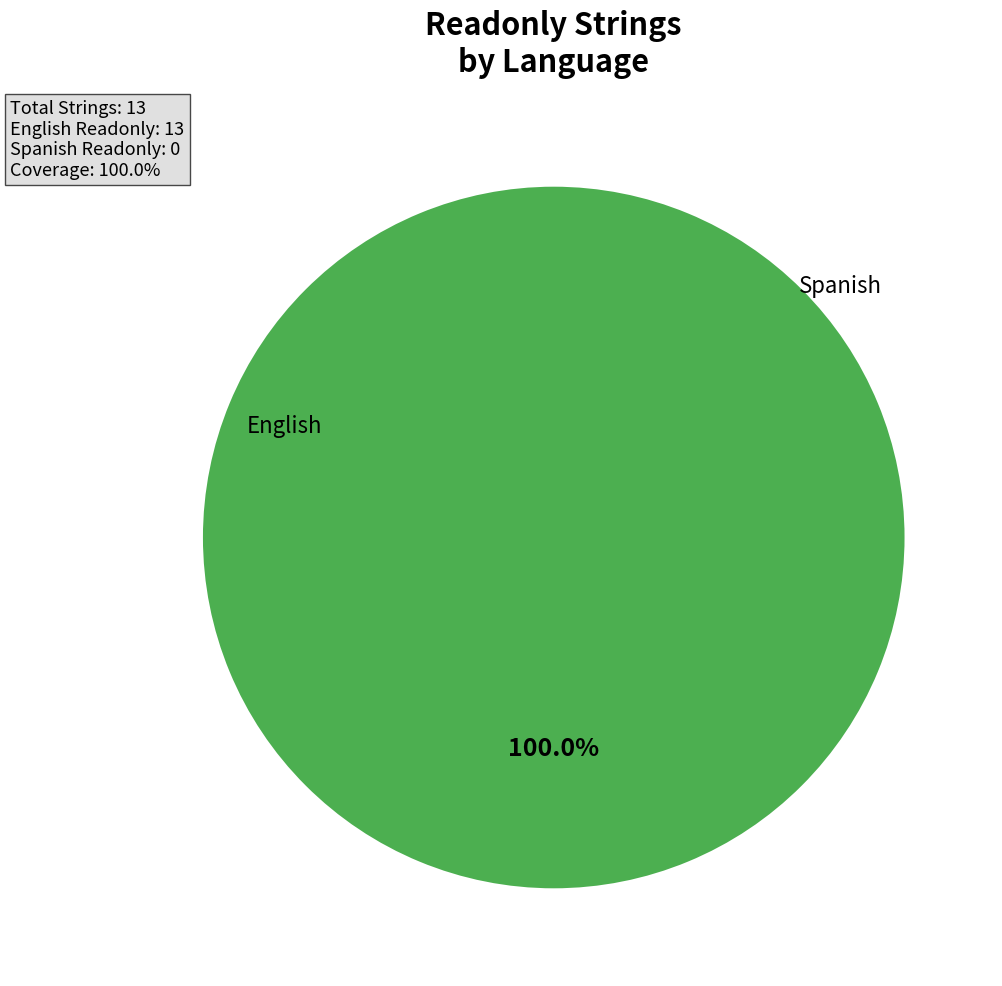

Which slice is the smallest?

Spanish